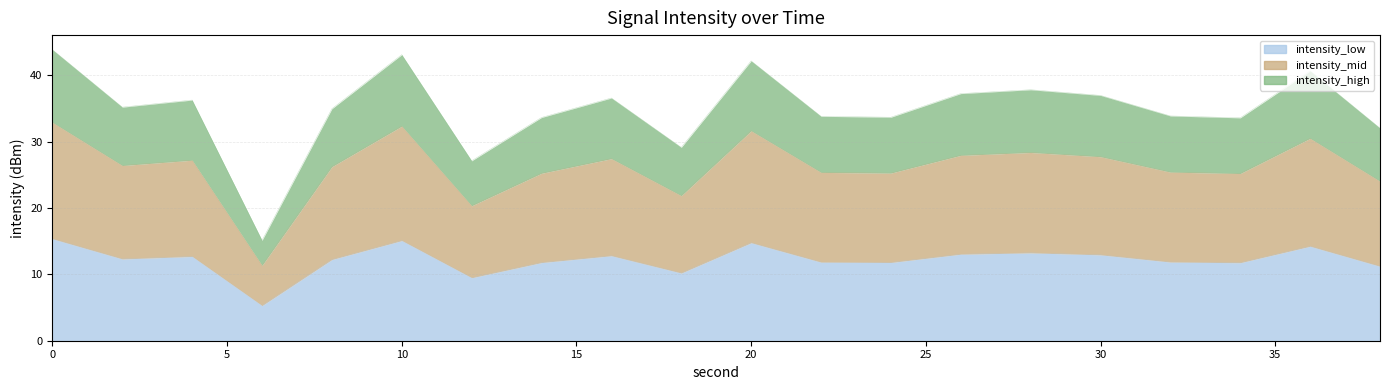

What is the minimum value for intensity_low?

5.3